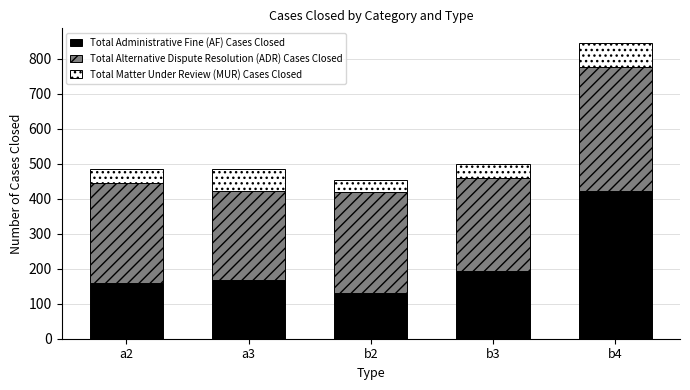

At which category is the sum across all series the highest?

b4